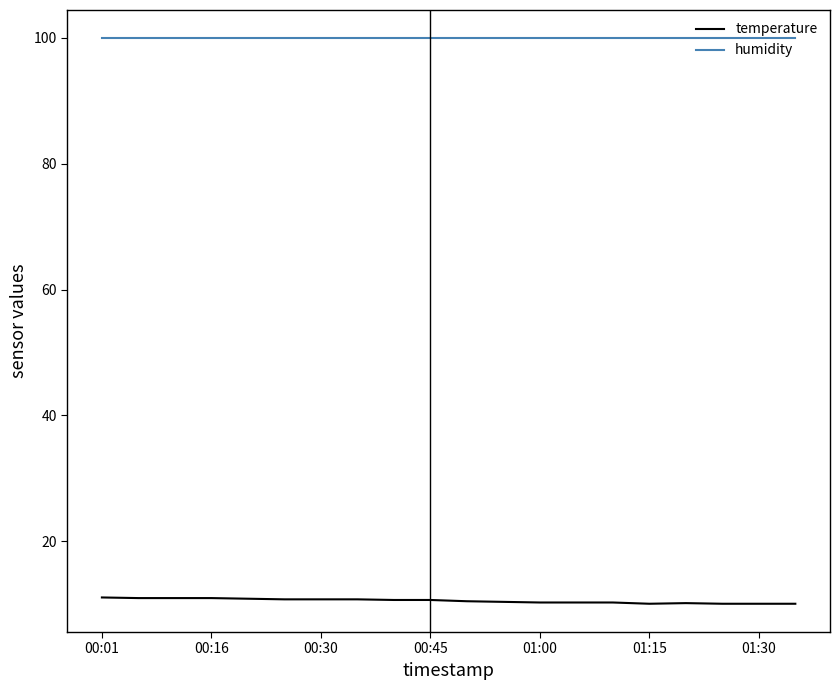

Which series has the largest range (max minus min)?

temperature